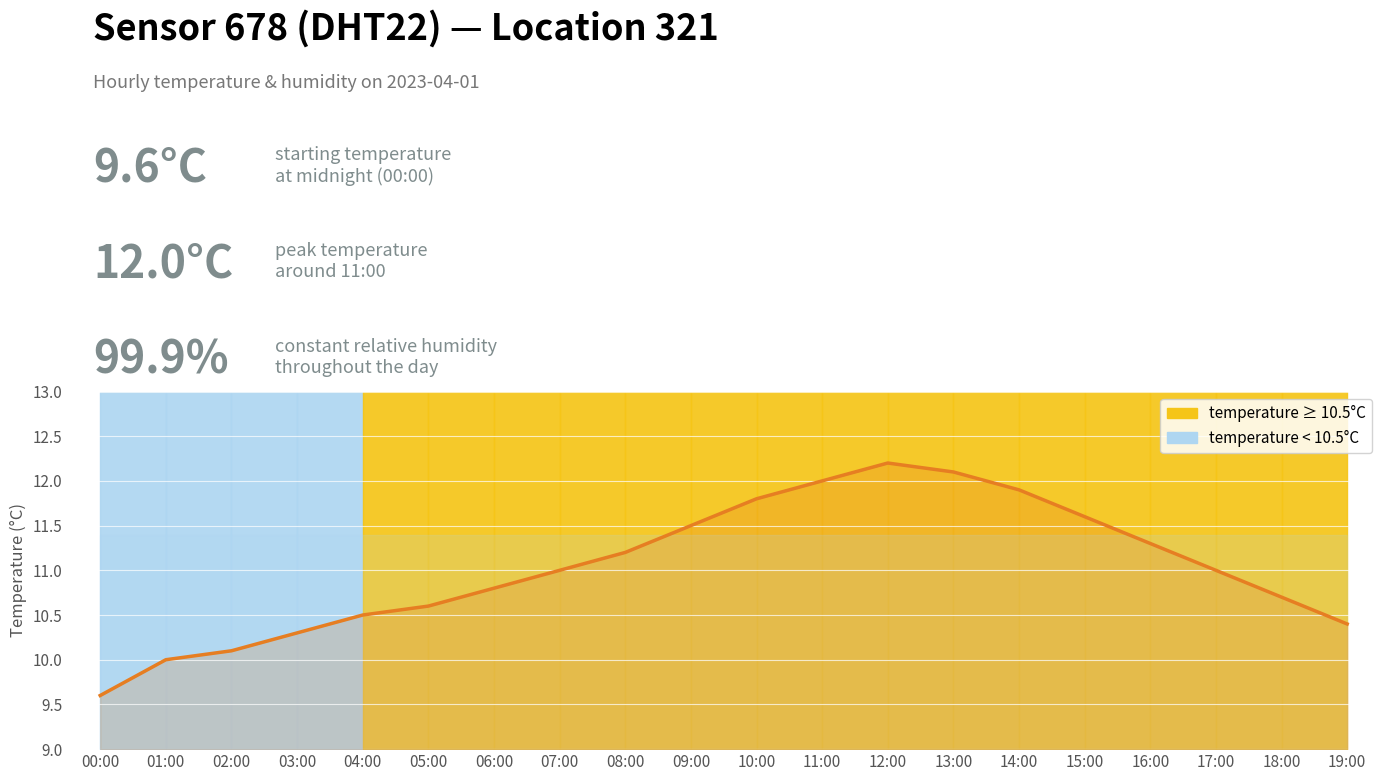

What is the change in value from 04:00 to 08:00?

+0.7